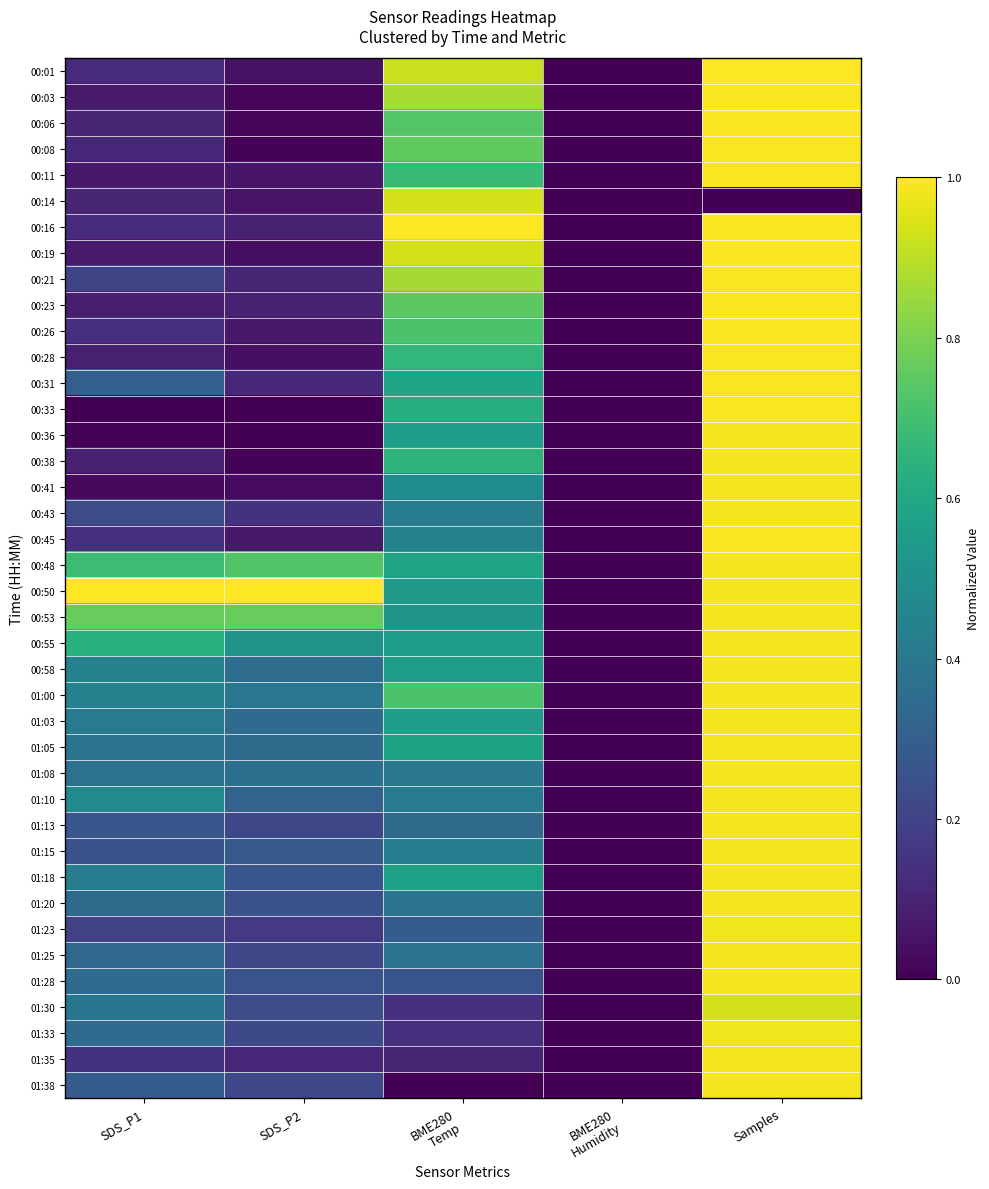

Rank the series by their maximum value, from highest to lowest.

00:01, 00:16, 00:50, 00:06, 00:45, 00:19, 00:26, 00:08, 00:23, 00:31, 00:11, 00:28, 00:21, 00:03, 00:33, 01:15, 00:55, 00:36, 00:43, 00:38, 01:00, 01:20, 01:28, 01:05, 01:08, 00:48, 00:53, 01:18, 01:10, 01:13, 00:58, 00:41, 01:25, 01:35, 01:03, 01:38, 01:33, 01:23, 00:14, 01:30